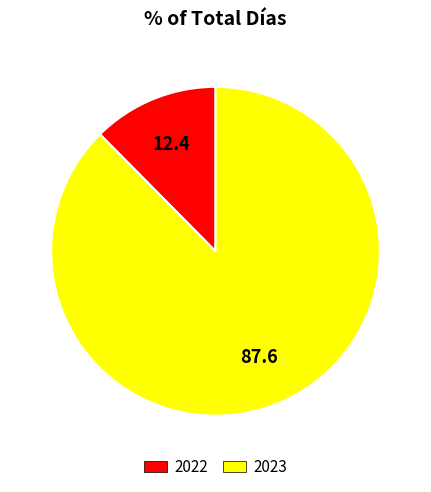

Between 2022 and 2023, which is larger?

2023